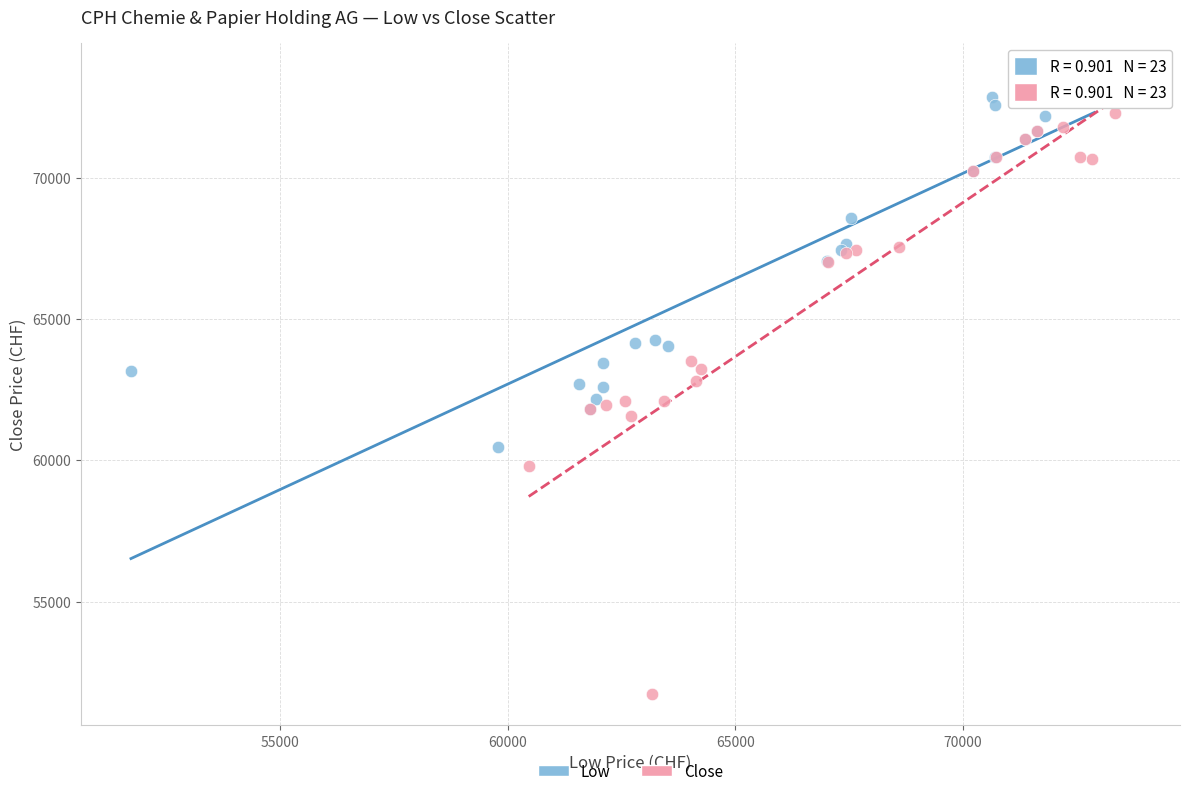

Which series reaches the minimum Y coordinate?

Close